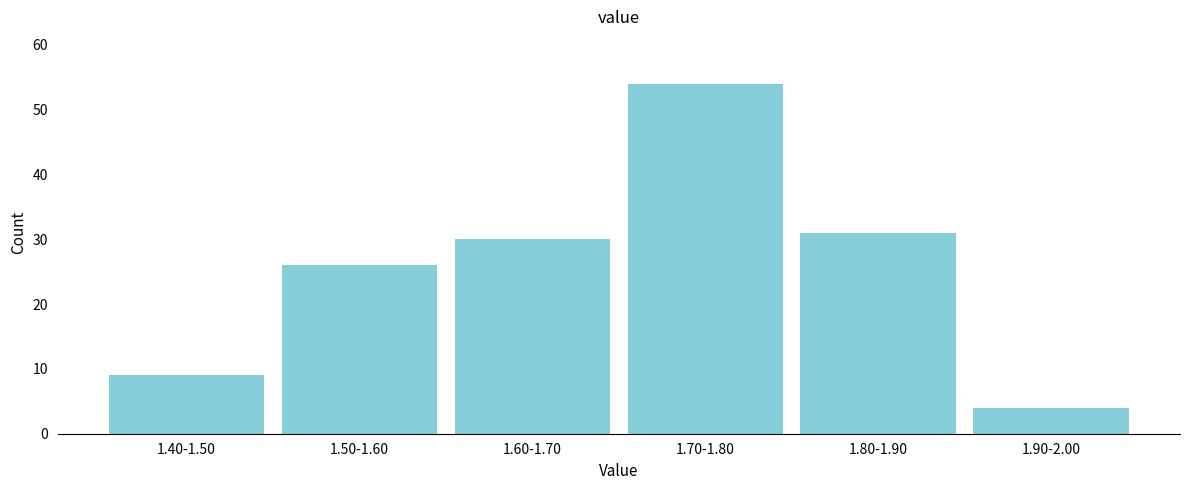

Reading left to right, transcribe all the data shown in this chart.

1.40-1.50=9	1.50-1.60=26	1.60-1.70=30	1.70-1.80=54	1.80-1.90=31	1.90-2.00=4